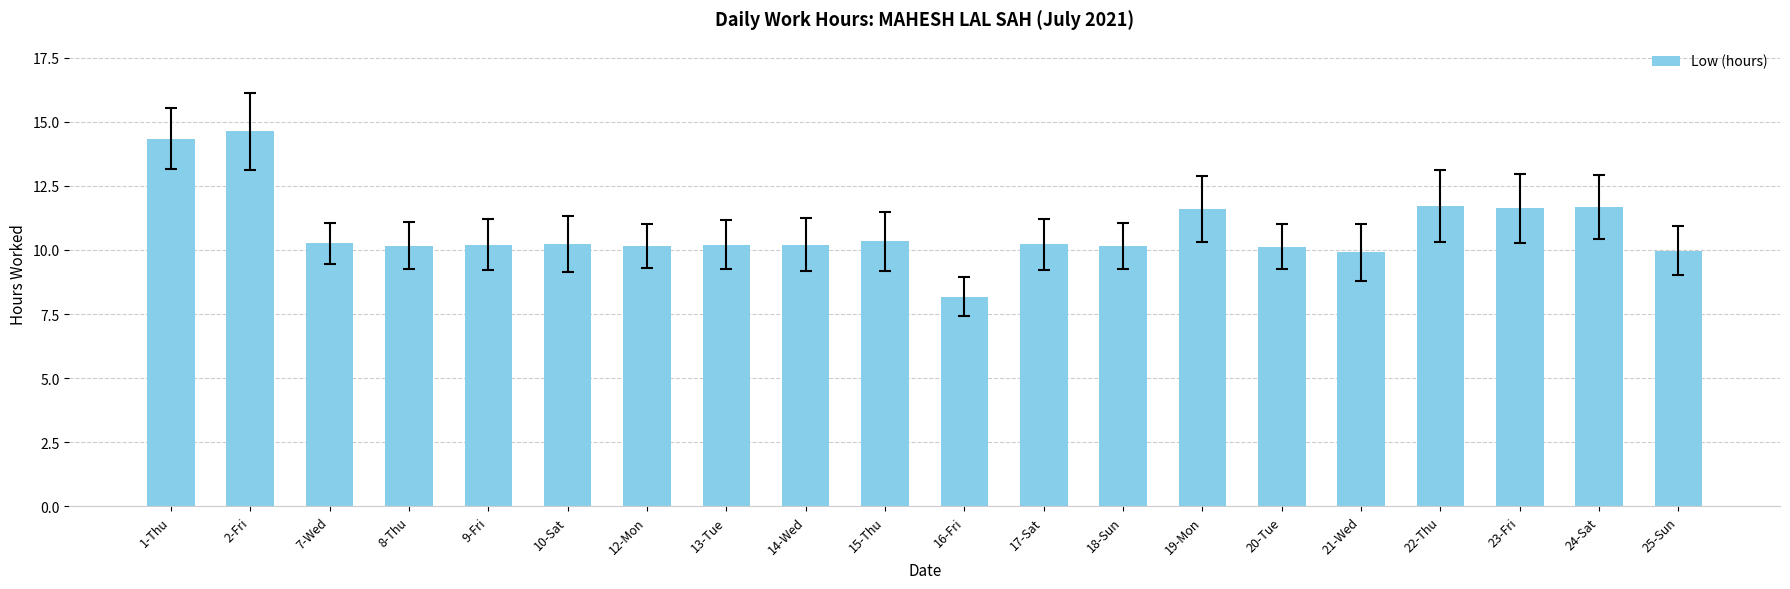

How many data points does each series have?

20